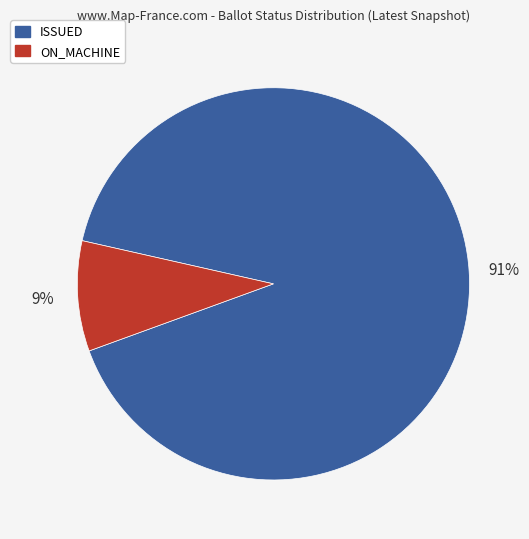

How many segments does this pie chart have?

2